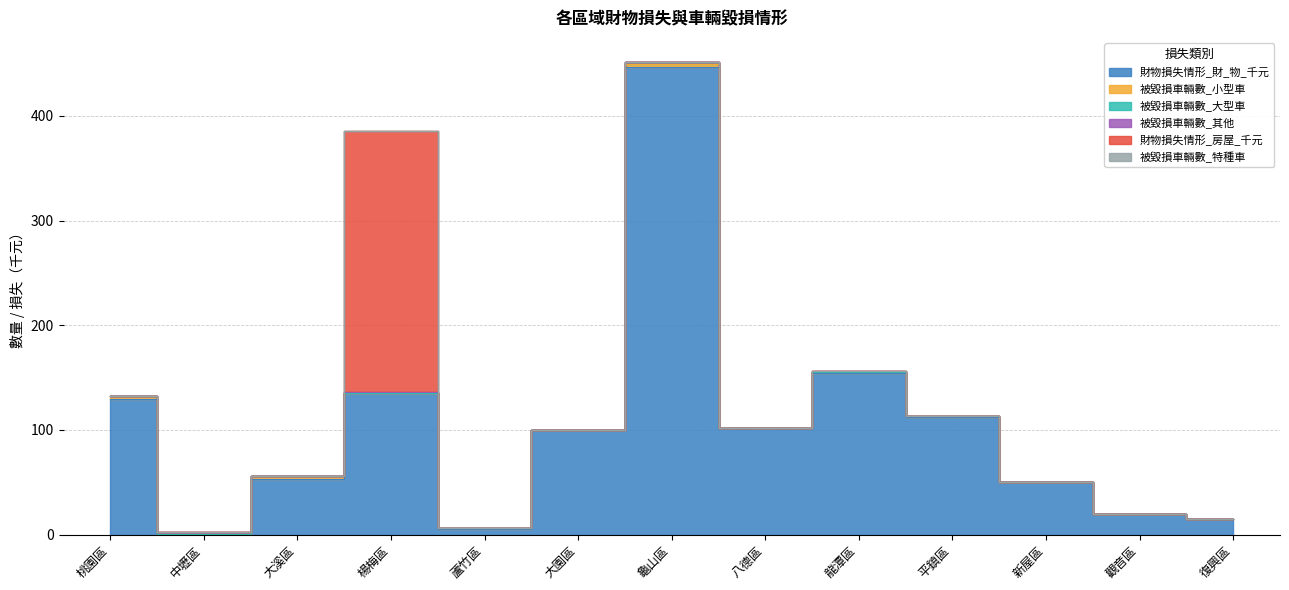

What is the sum of the 財物損失情形_財_物_千元 values at 復興區 and 大園區?

115